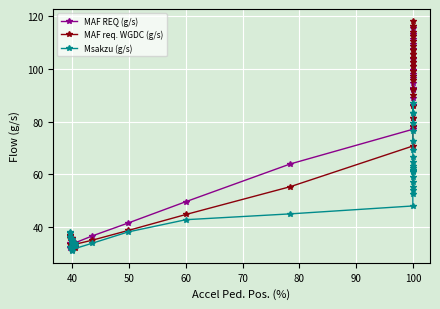

Which series changed the most between 30 and 39?

Msakzu (g/s)